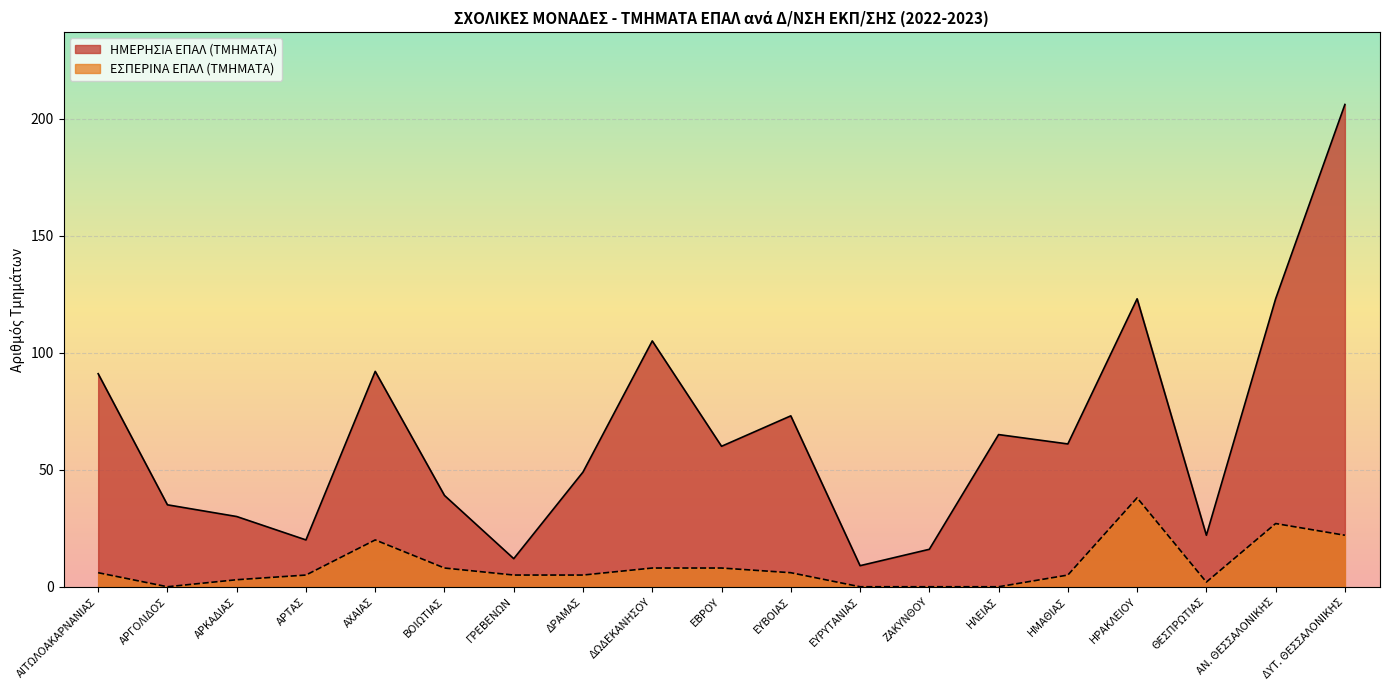

Is it true that ΗΜΕΡΗΣΙΑ ΕΠΑΛ (ΤΜΗΜΑΤΑ) equals 20 at ΑΡΤΑΣ?

True